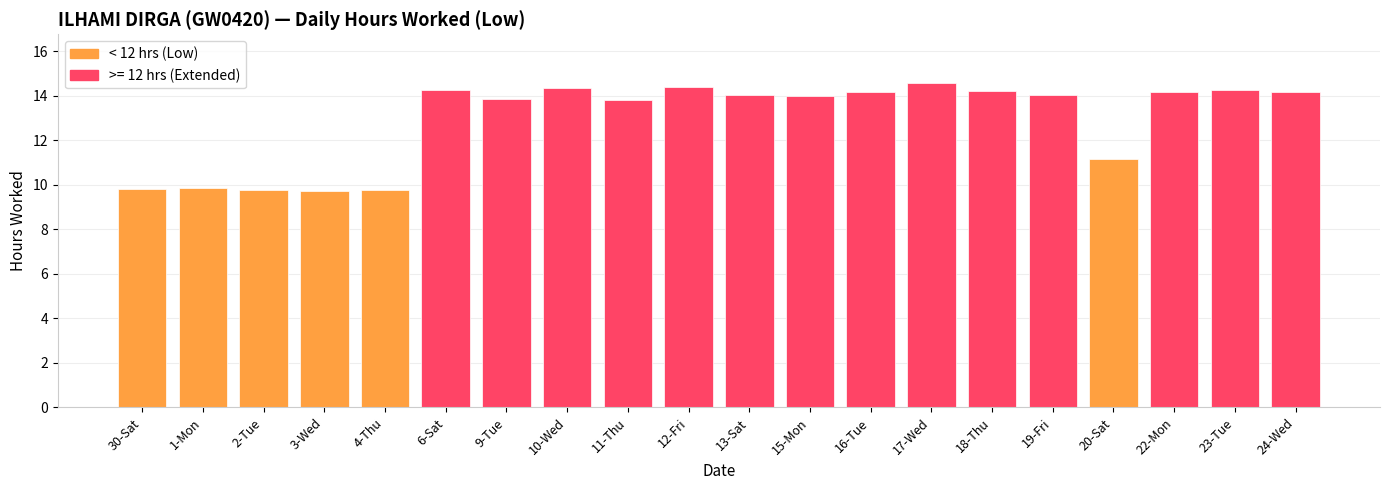

What is the difference between the maximum and second lowest values?

4.8